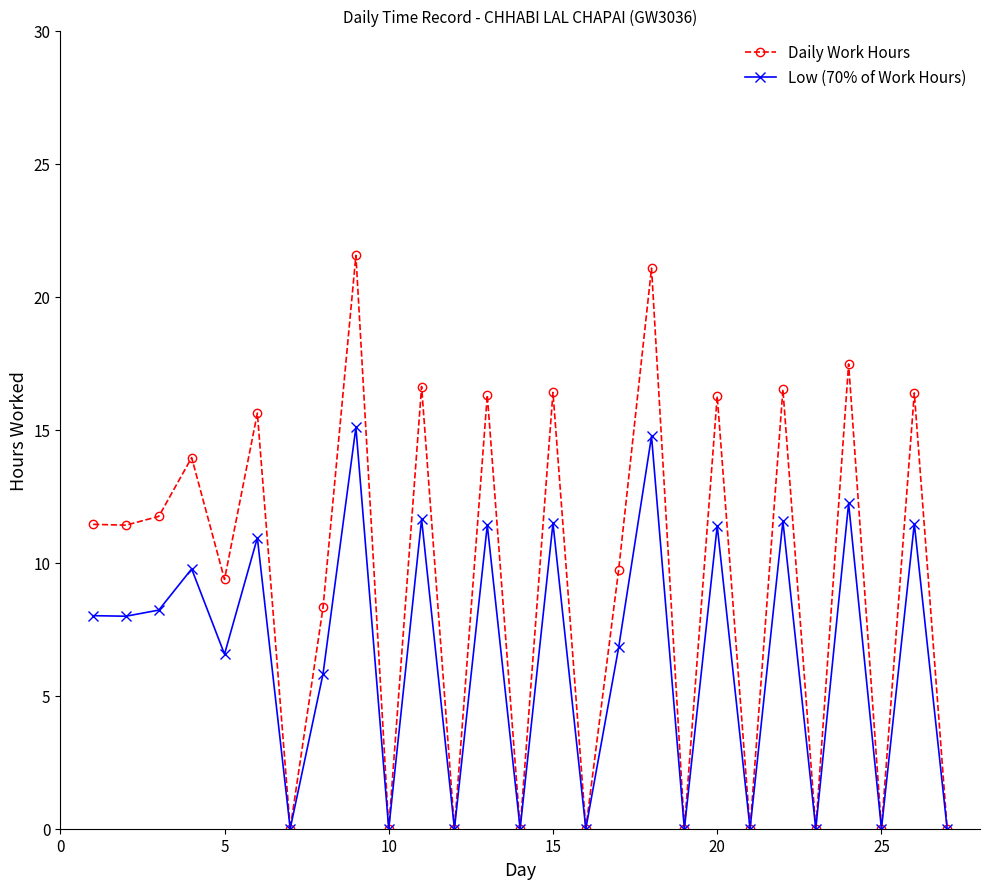

Does the chart have visible grid lines?

No